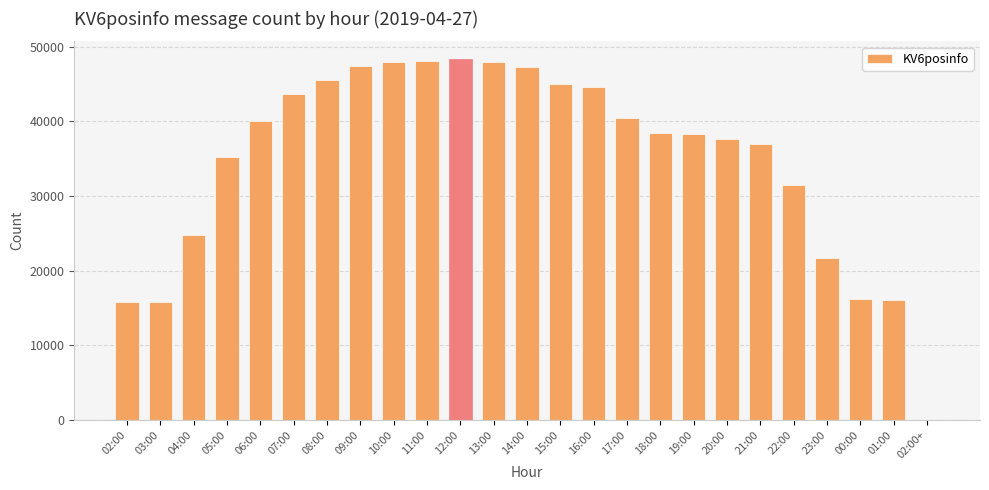

Between 05:00 and 15:00, which is larger?

15:00